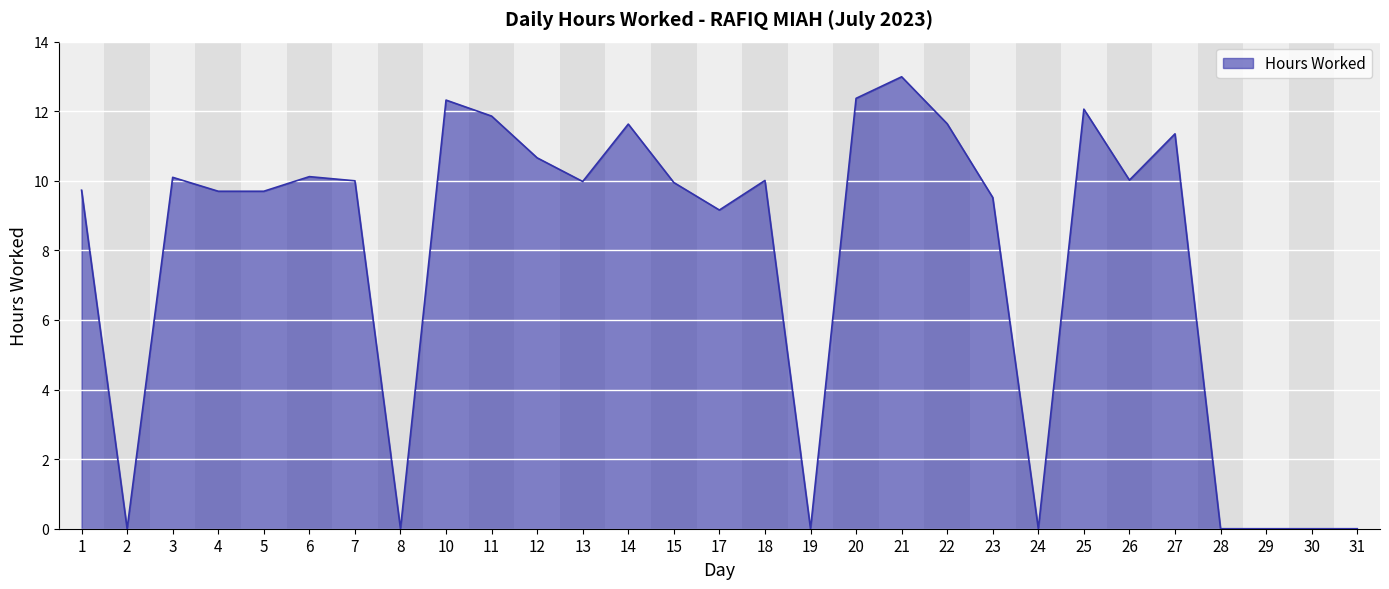

The value at 4 is 9.7. True or false?

True